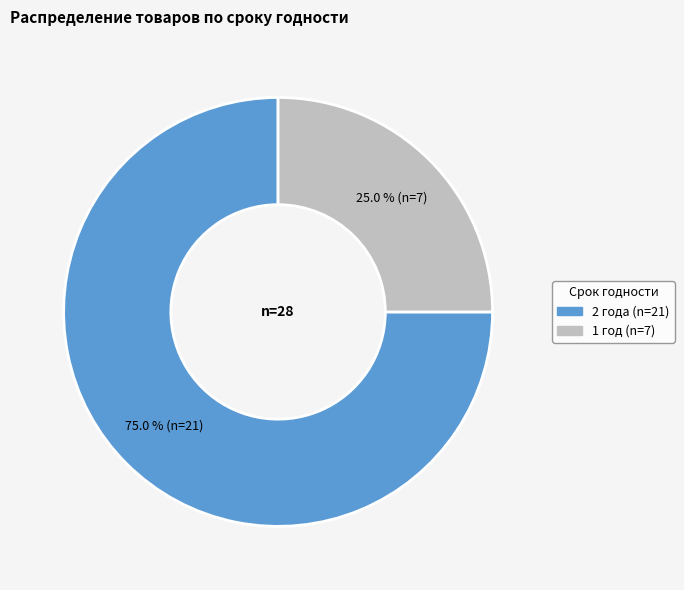

Approximately how many times larger is the value at 1 год compared to 2 года?

0.3